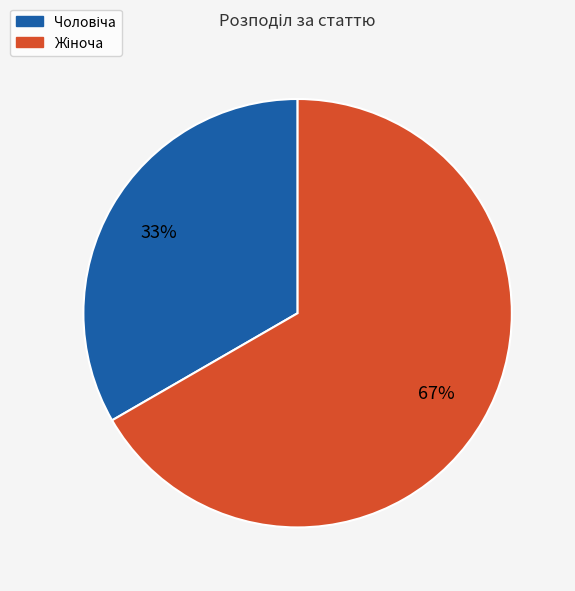

To the nearest percent, what is the average slice percentage?

50%